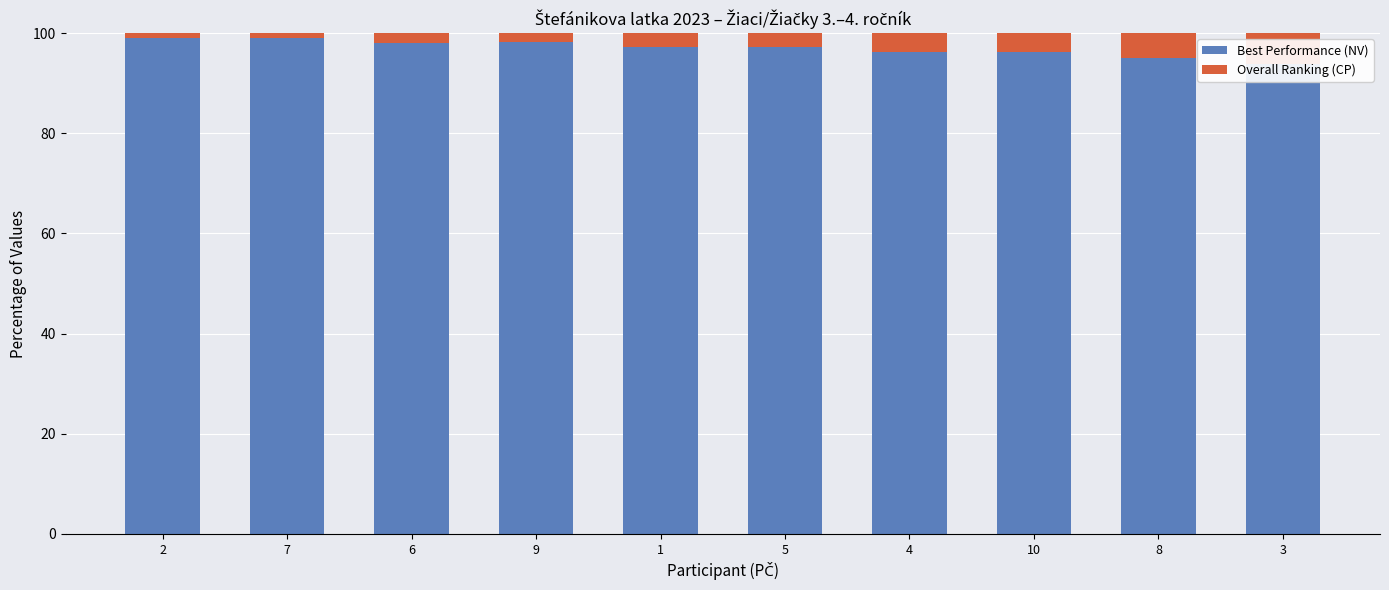

How many bars are there in each group?

2